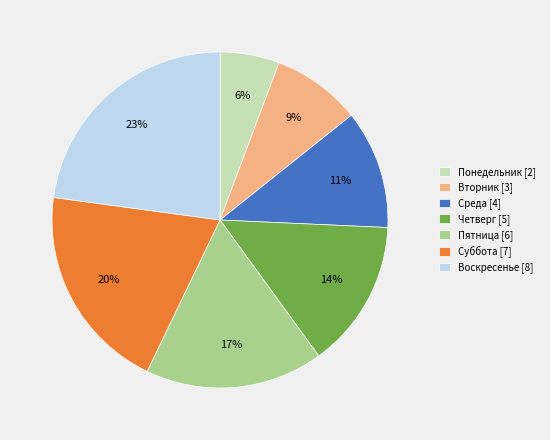

Is it true that Пятница is 27% of the pie?

False